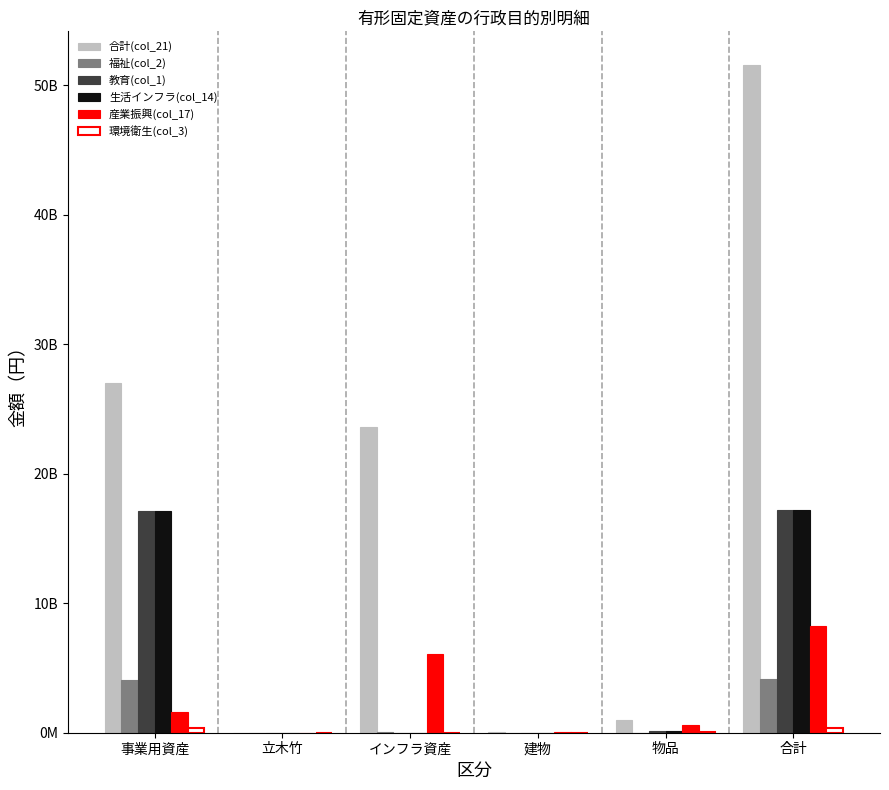

Between 立木竹 and 建物, which is larger?

建物